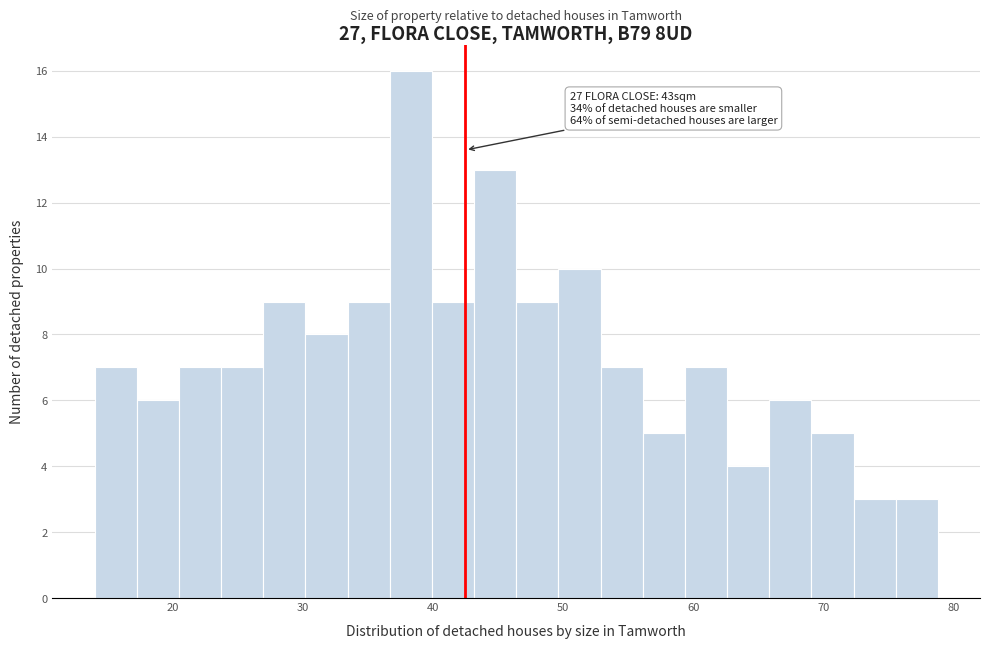

Around what value on the x-axis is the tallest bar? Give the approximate position of its centre, as read against the axis.

38